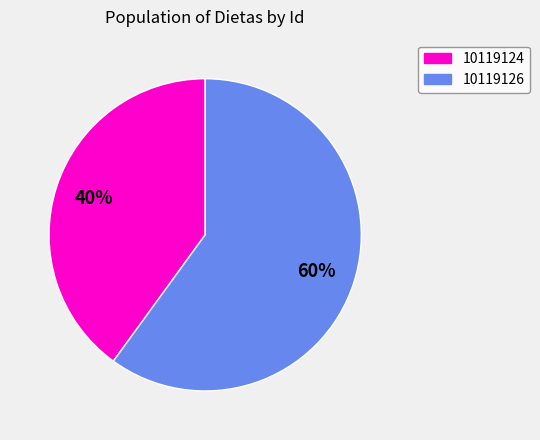

To the nearest percent, what is the difference between the largest and smallest slice percentages?

20%